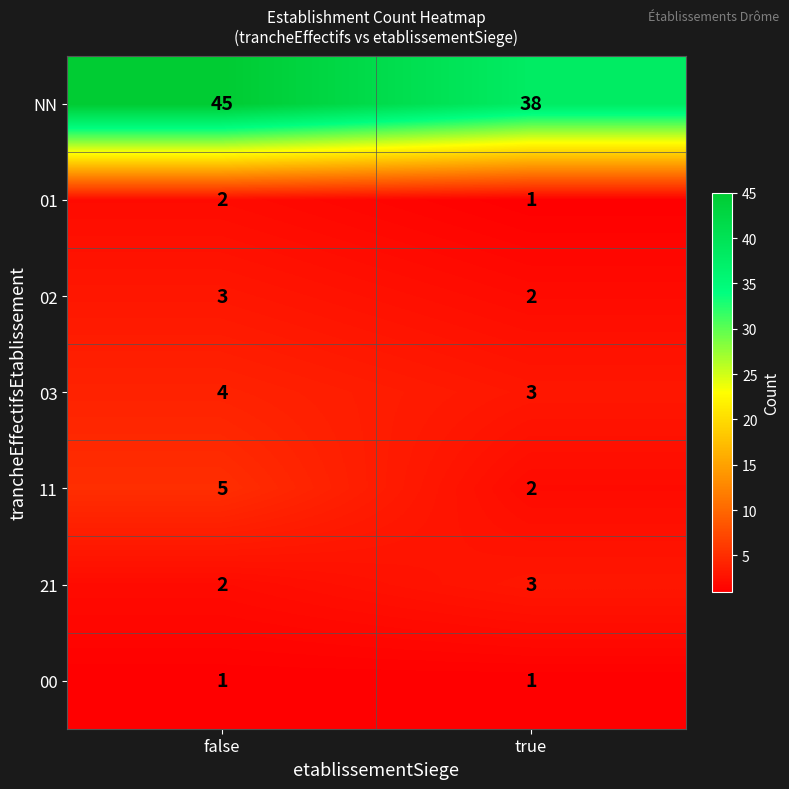

Which series has the widest spread of values?

NN